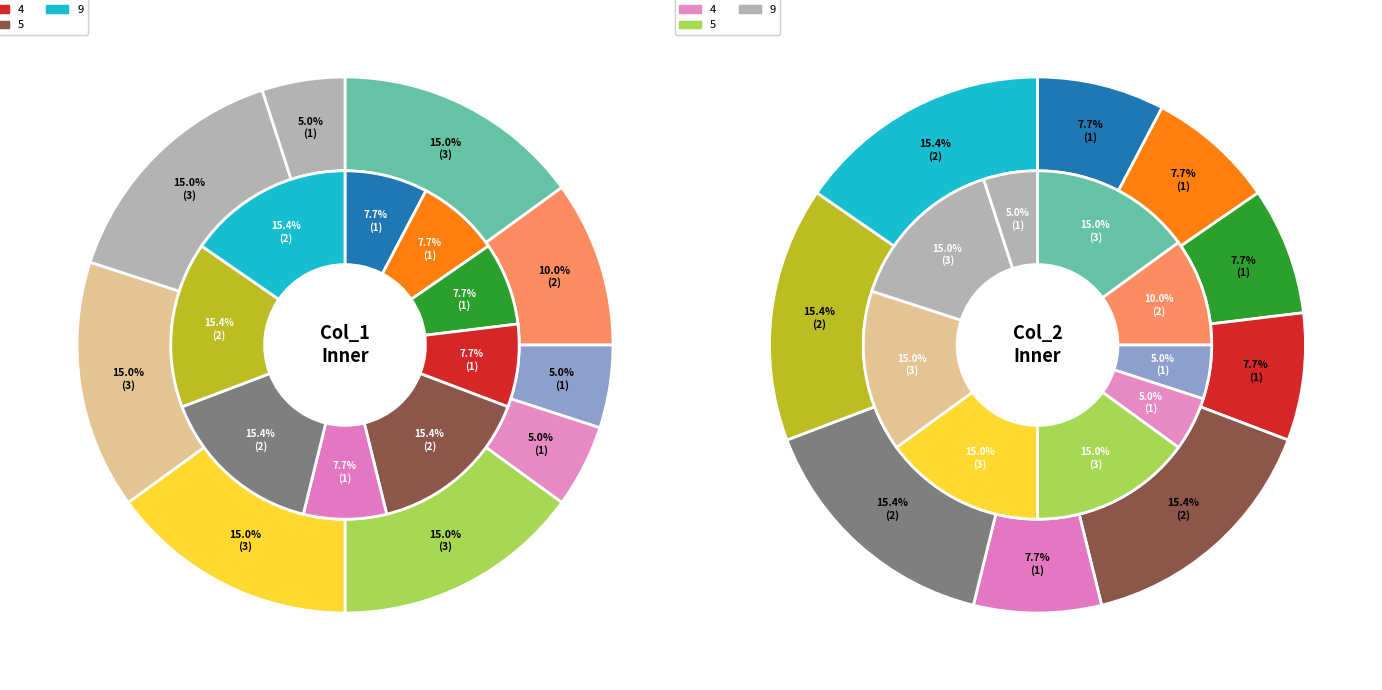

What is the ratio of the value at 16 to the value at 10?

1.2